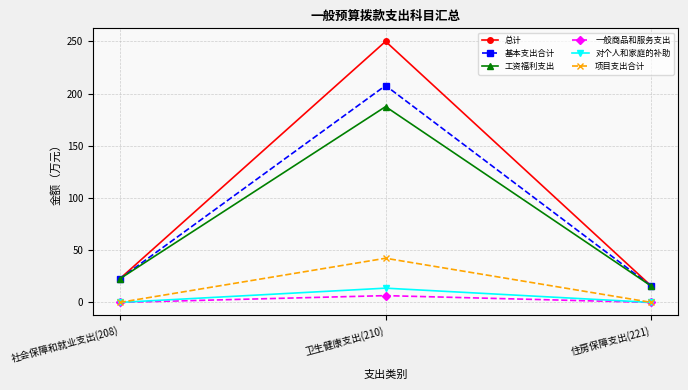

Which series has the widest spread of values?

总计